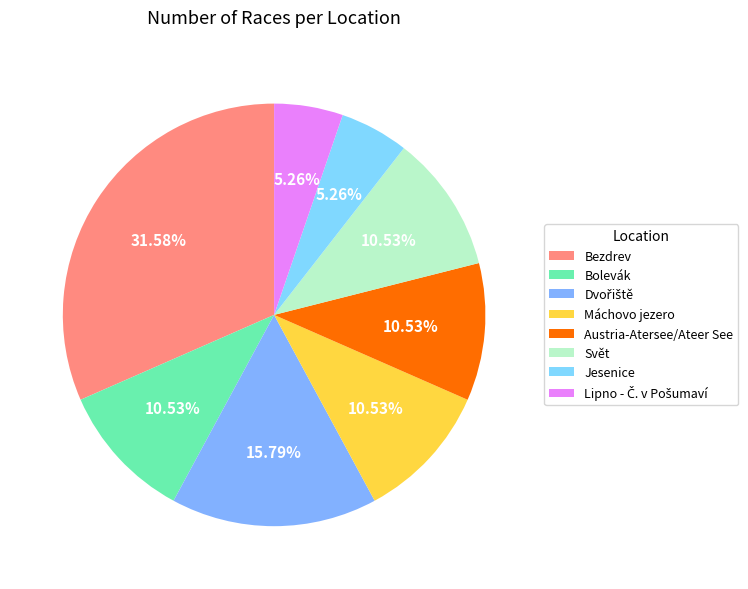

True or false: Máchovo jezero accounts for 20% of the total.

False